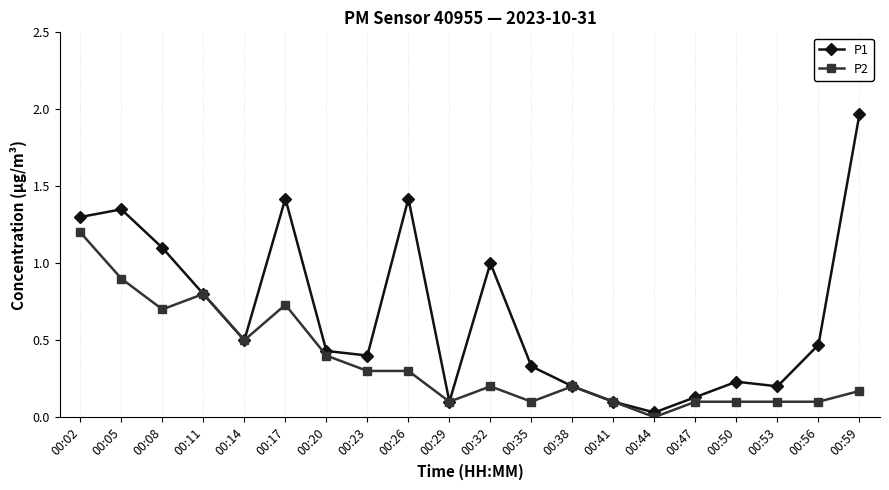

Is the value of P2 at 00:26 greater than the value of P1 at 00:29?

Yes